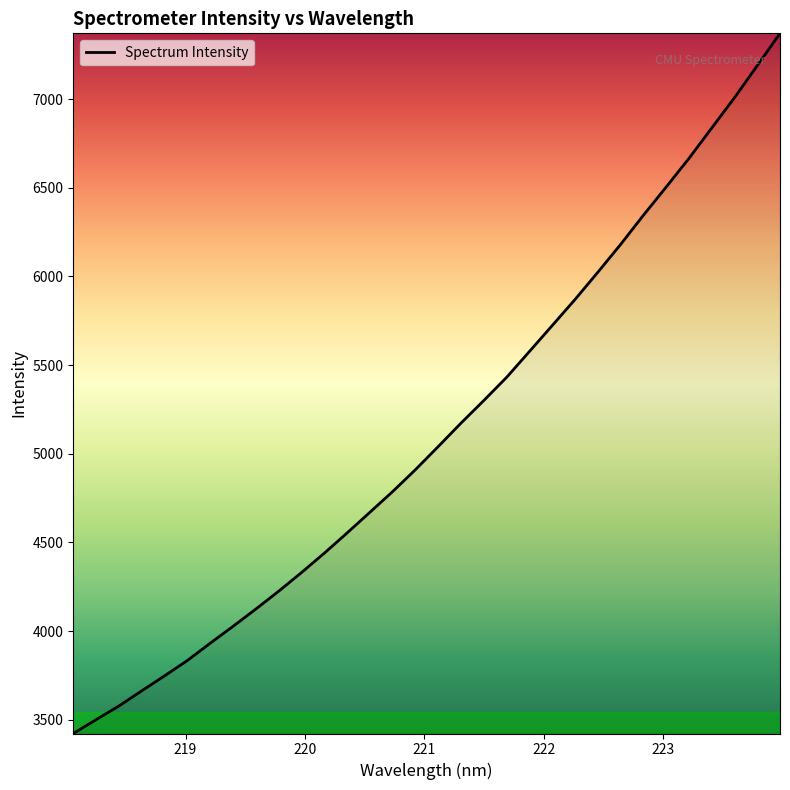

What is the greatest value displayed?

7370.7